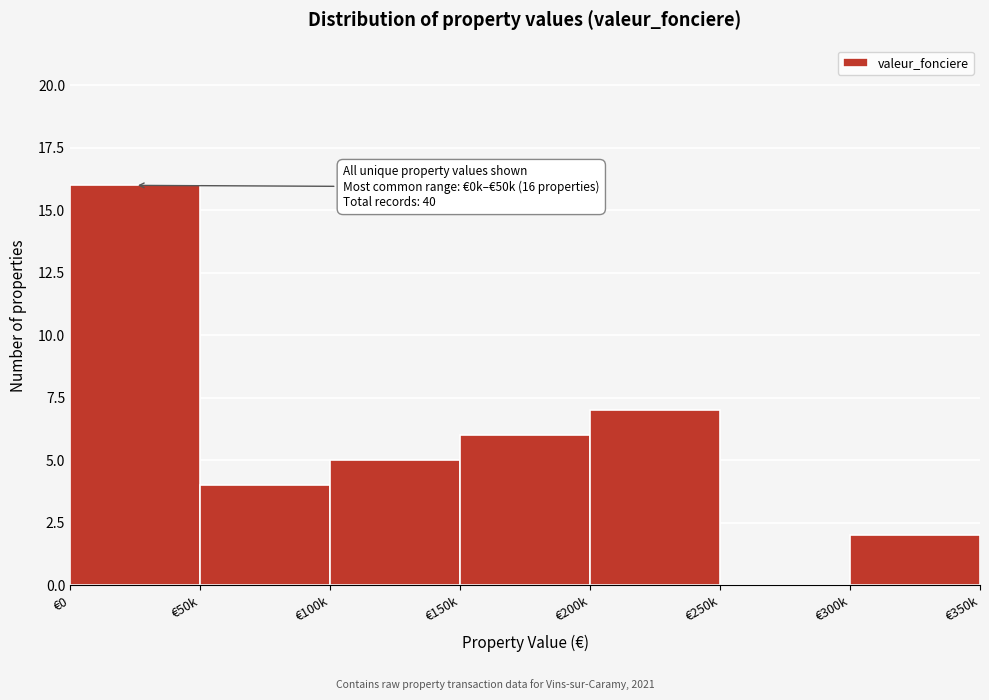

Reading left to right, list all the values displayed in this chart.

€0=16	€50k=4	€100k=5	€150k=6	€200k=7	€250k=0	€300k=2